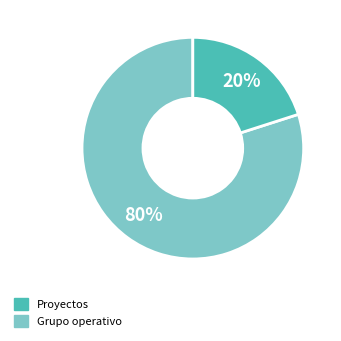

To the nearest percent, what is the difference between the largest and smallest slice percentages?

60%